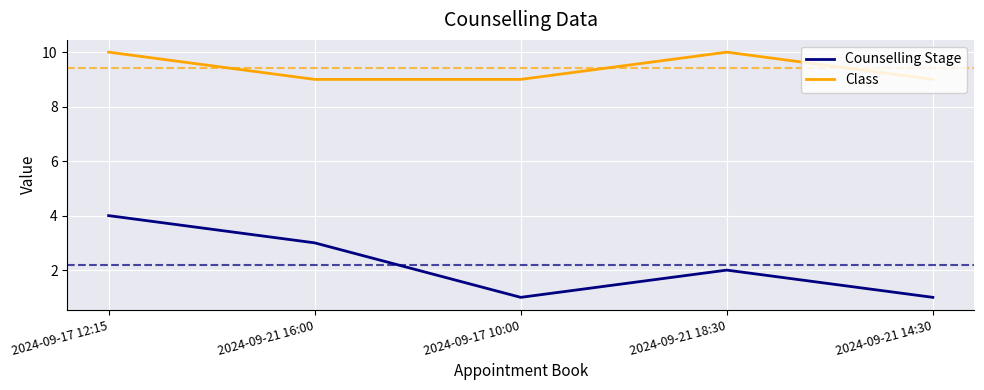

Rank the series by their maximum value, from highest to lowest.

Class, Counselling Stage